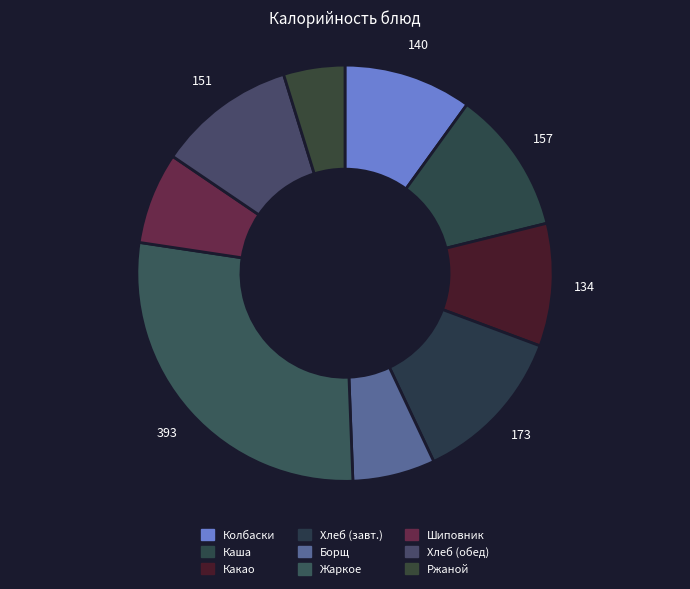

Count the number of slices in the pie.

9